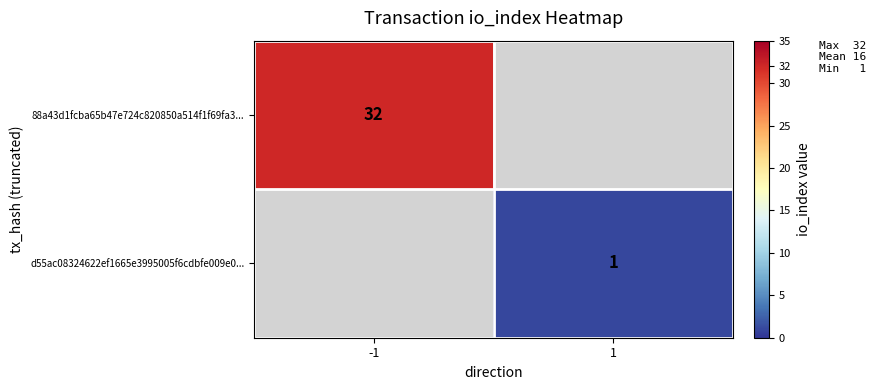

True or false: 88a43d1fcba65b47e724c820850a514f1f69fa3... has a value of 32 at -1.

True